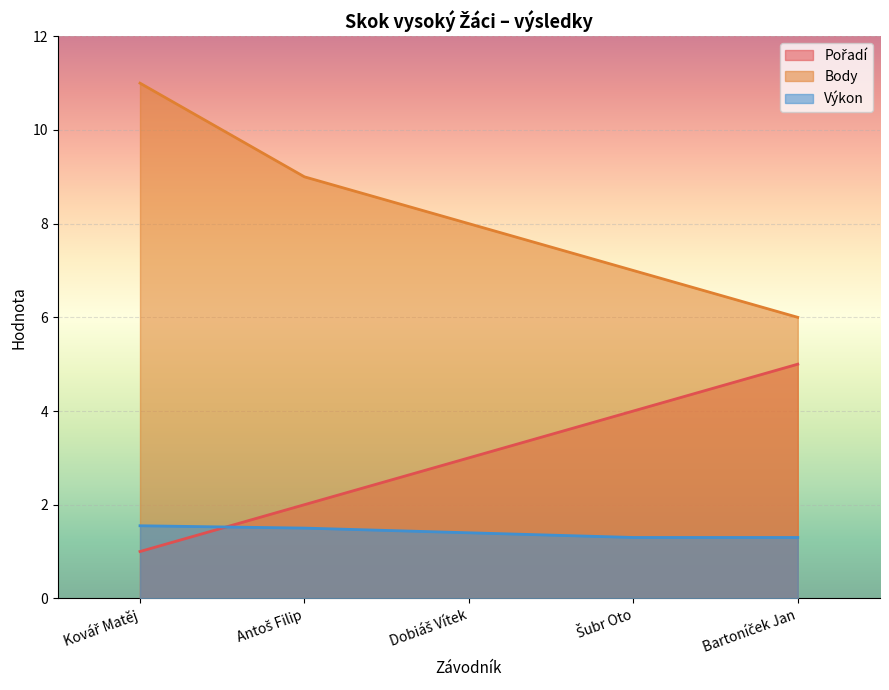

How many data points does each series have?

5